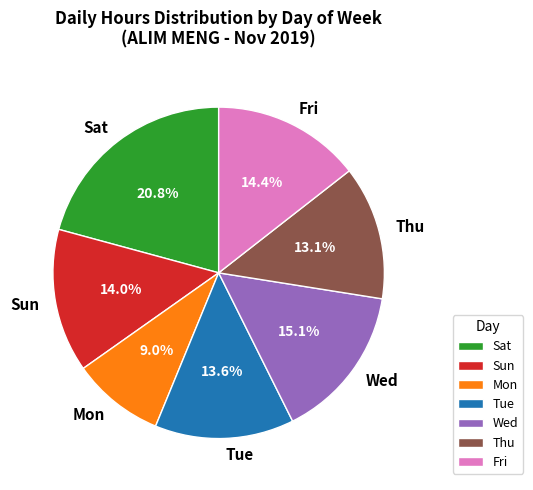

What portion of the pie excludes Mon?

91.0%